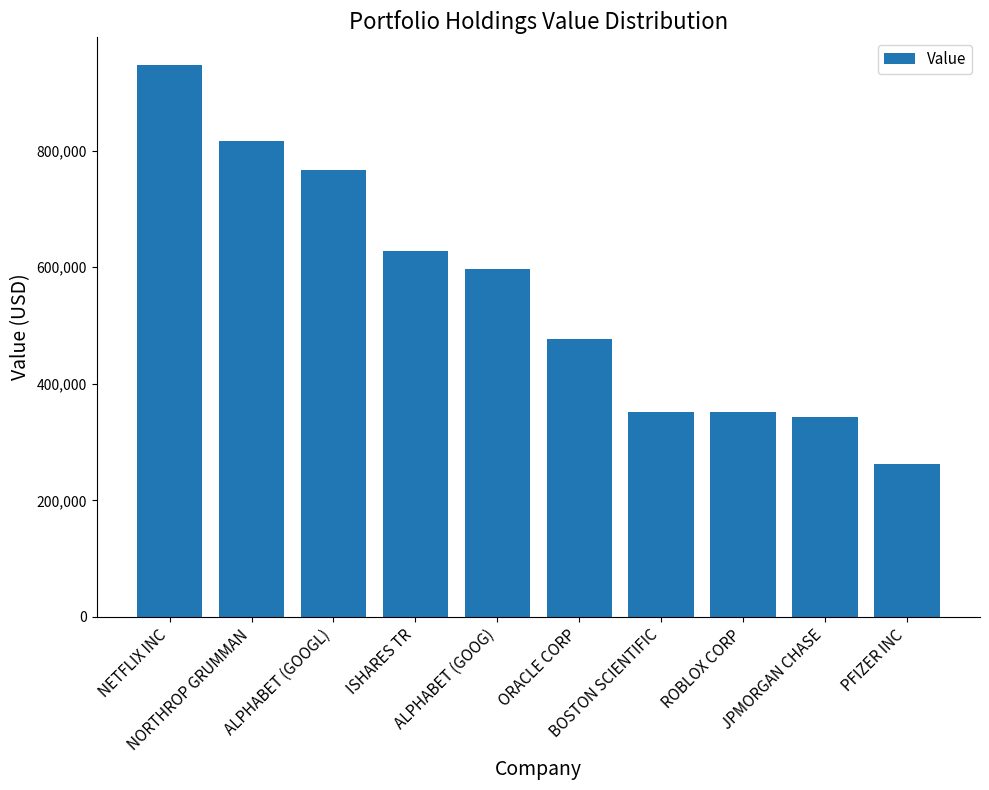

What is the value of the 5th bar from the left?

597000